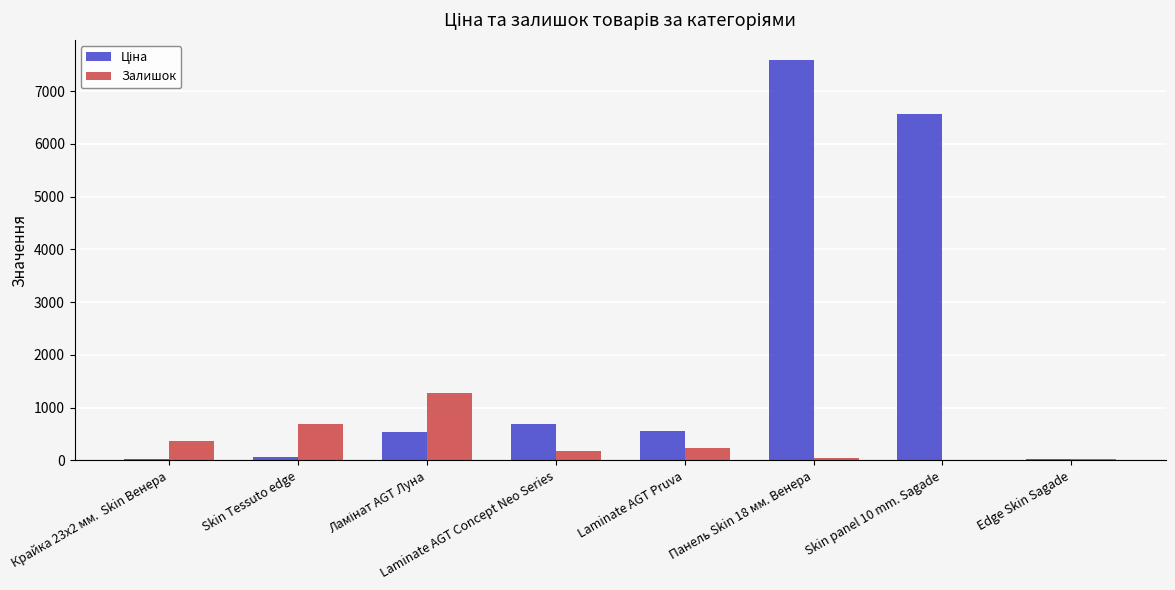

Count the number of data series in this chart.

2